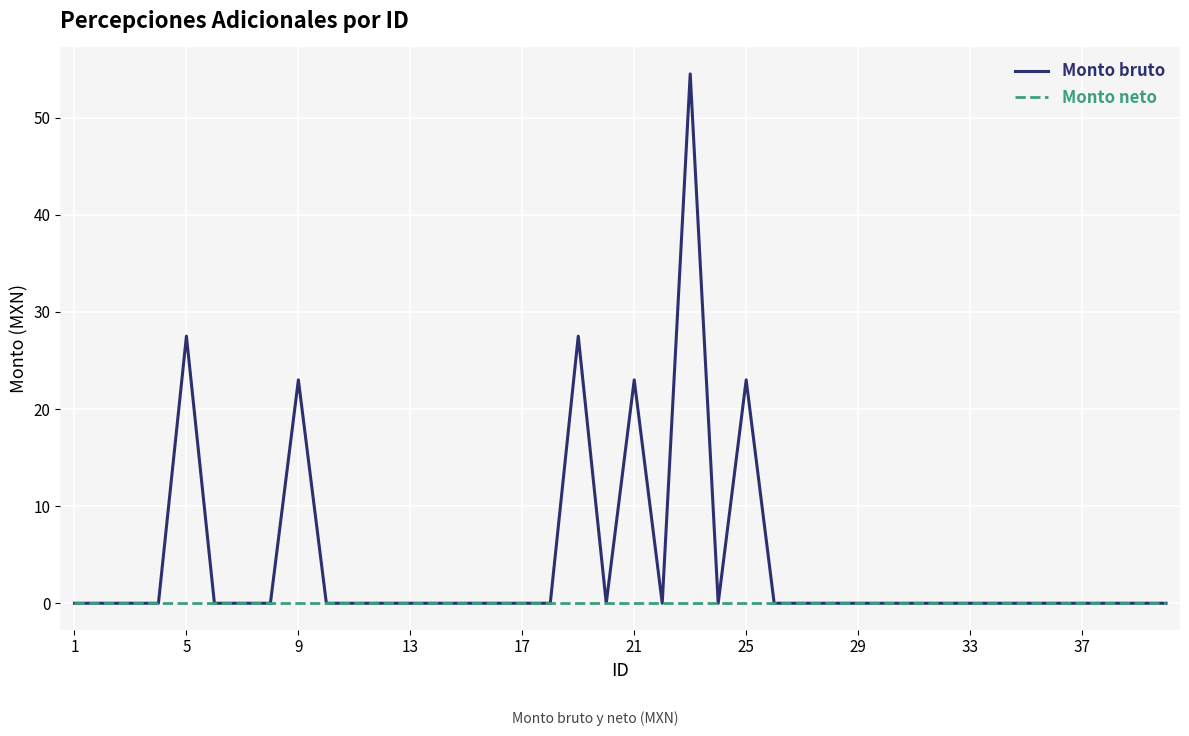

How many categories are shown in the chart?

40